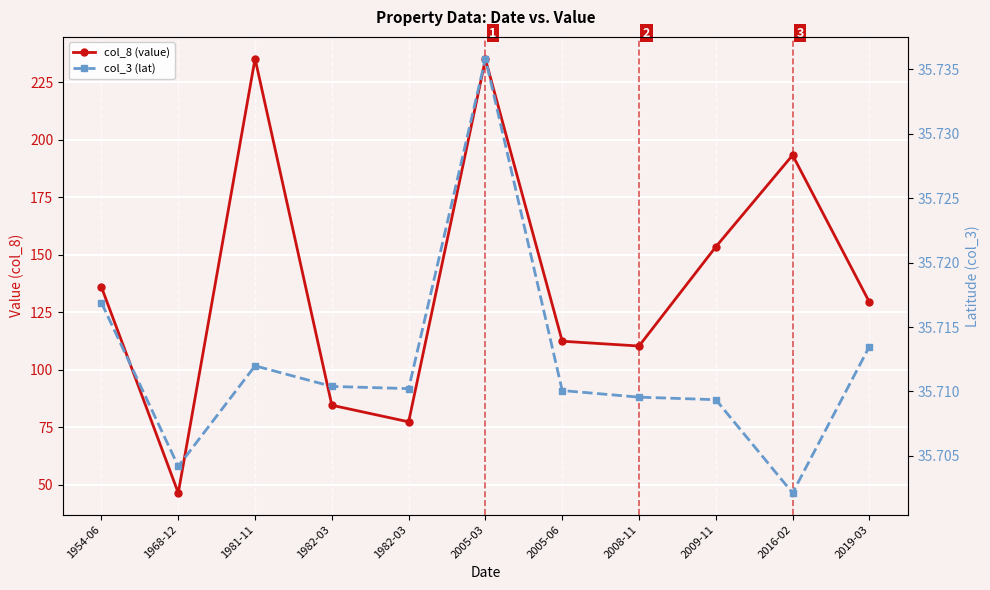

What is the average value of the col_8 (value) series?

137.5